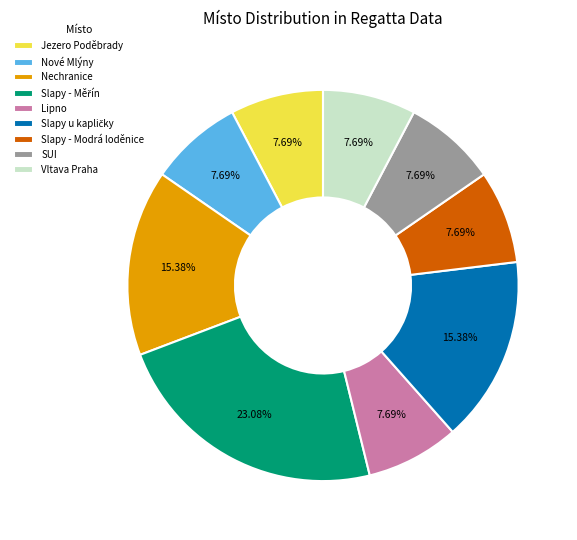

Is there any slice that represents more than half of the pie?

No